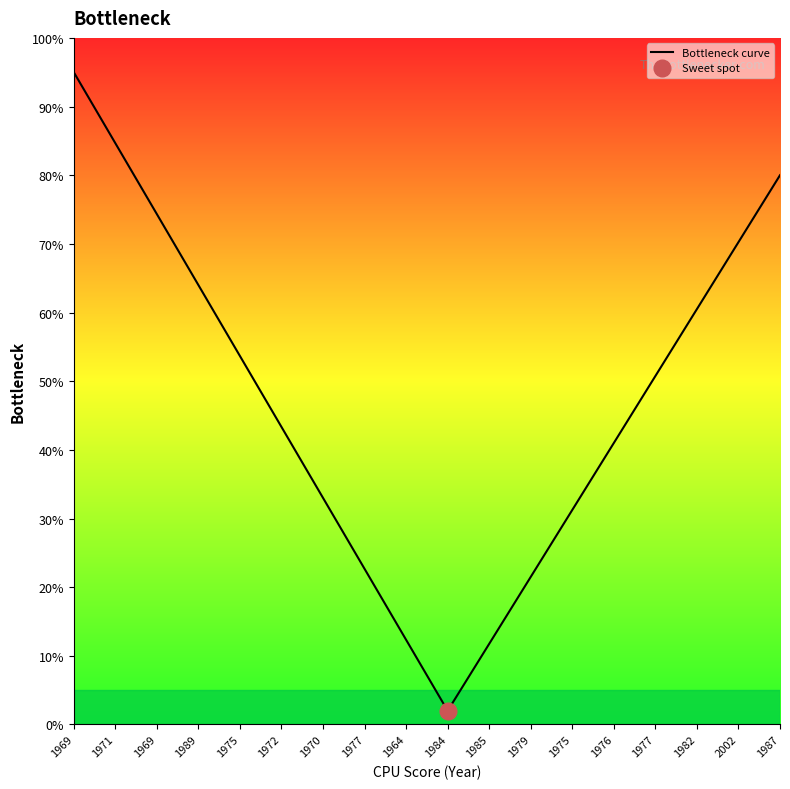

List the labels in order of value, largest first.

1969, 1971, 1987, 1969, 2002, 1989, 1982, 1975, 1977, 1972, 1976, 1970, 1975, 1977, 1979, 1964, 1985, 1984